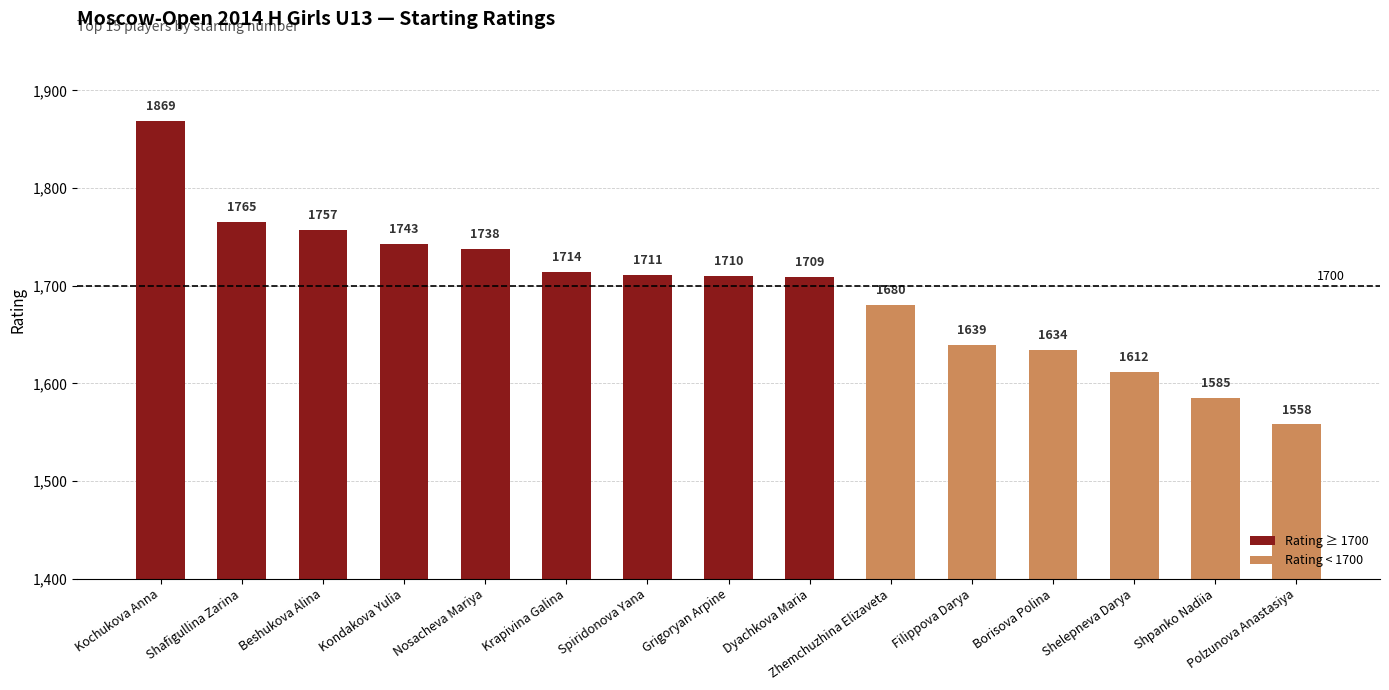

What is the sum of all values?

25424